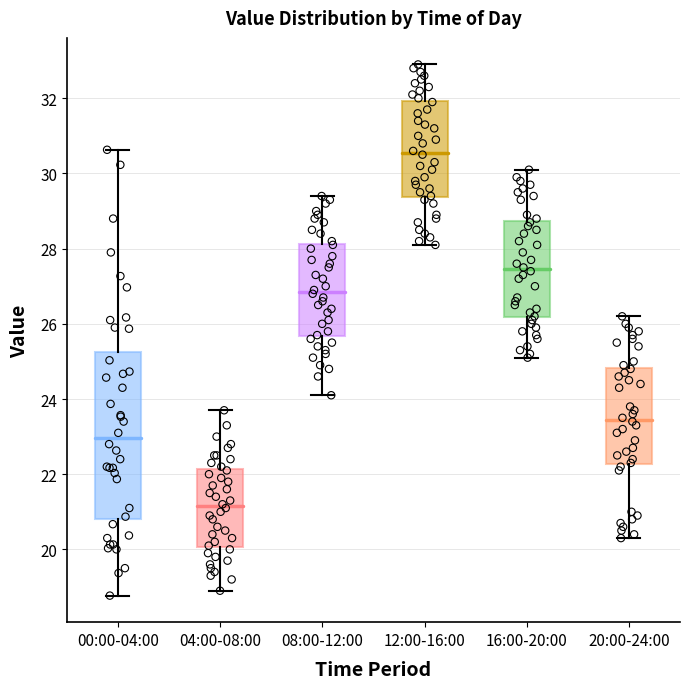

Where does the median line of the box for 08:00-12:00 sit on the y-axis? The values are not printed on the chart, so give them approximately, as read against the axis.

26.8